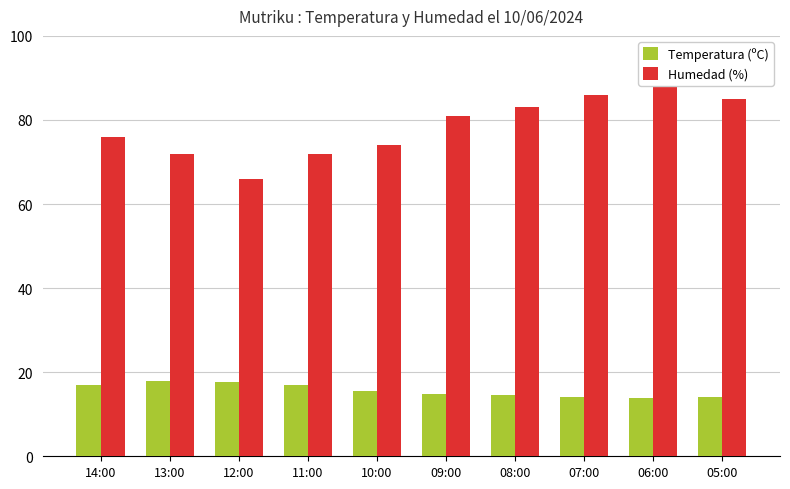

What is the maximum value for Humedad (%)?

89.0